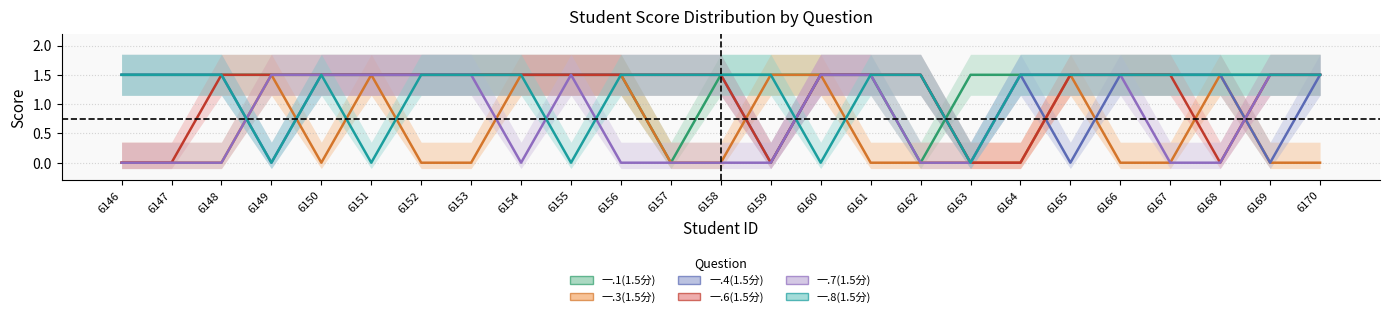

Which label corresponds to the largest value in the chart?

6146